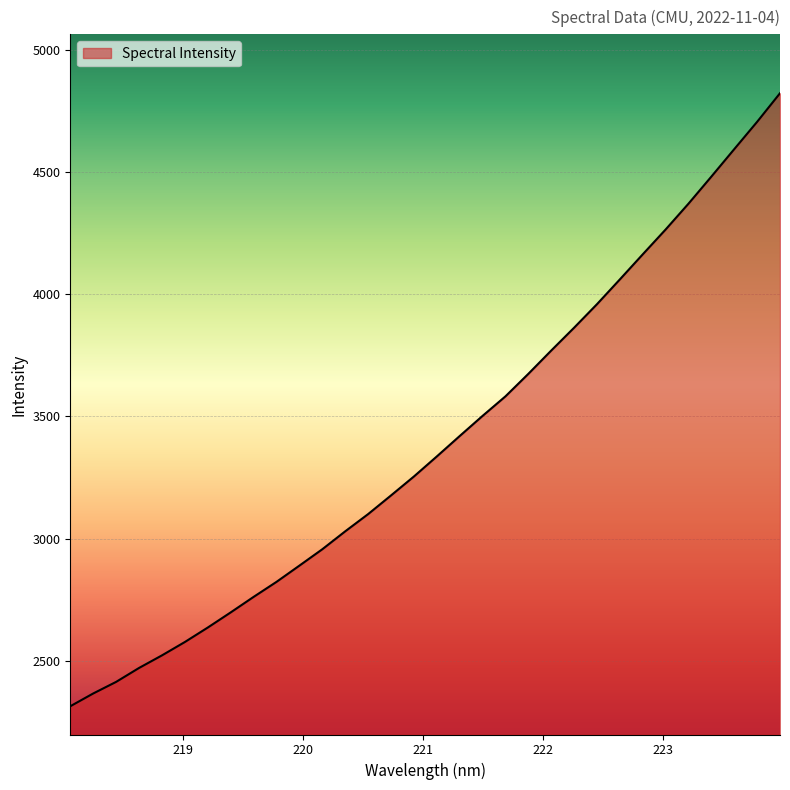

How many series are shown in this chart?

1